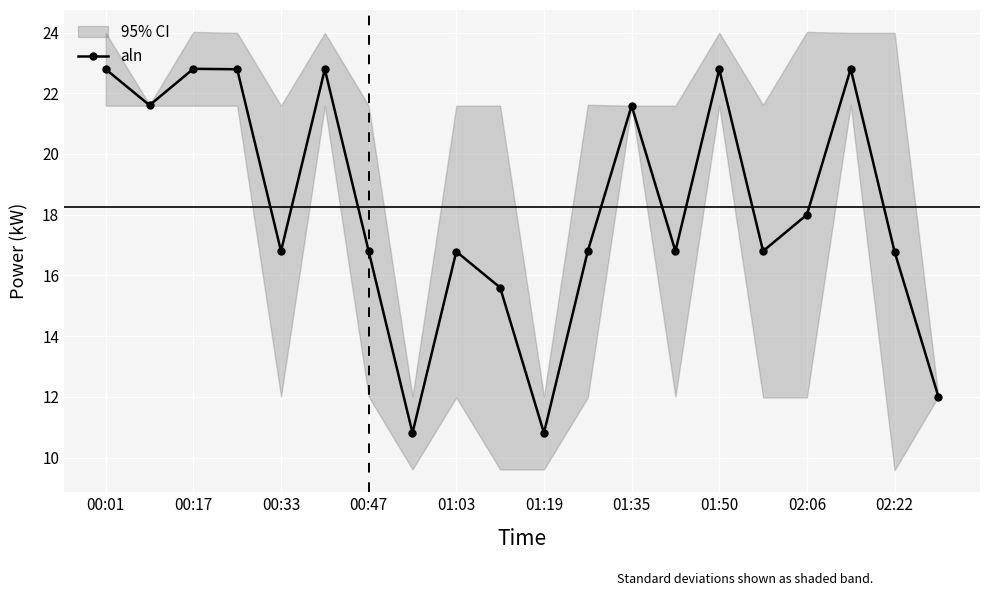

How many interior local peaks does the aln series have?

6